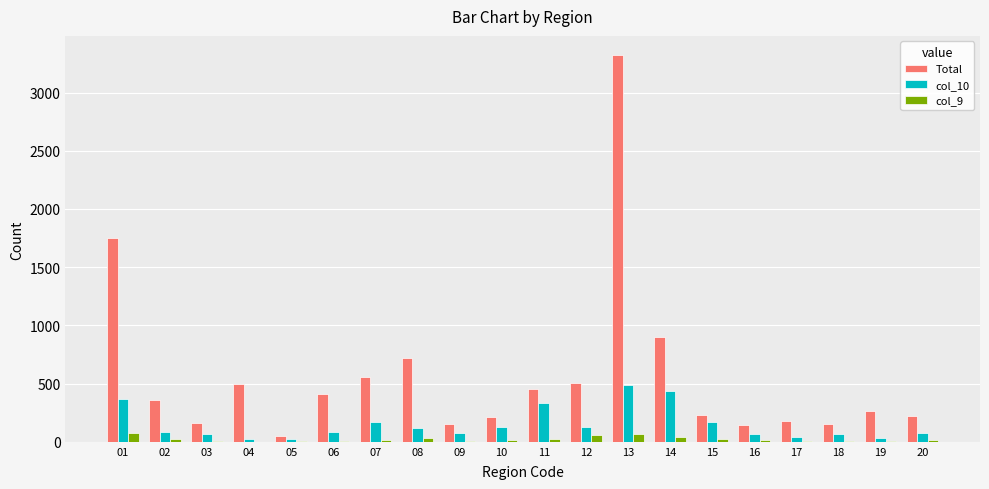

What is the greatest value displayed?

3321